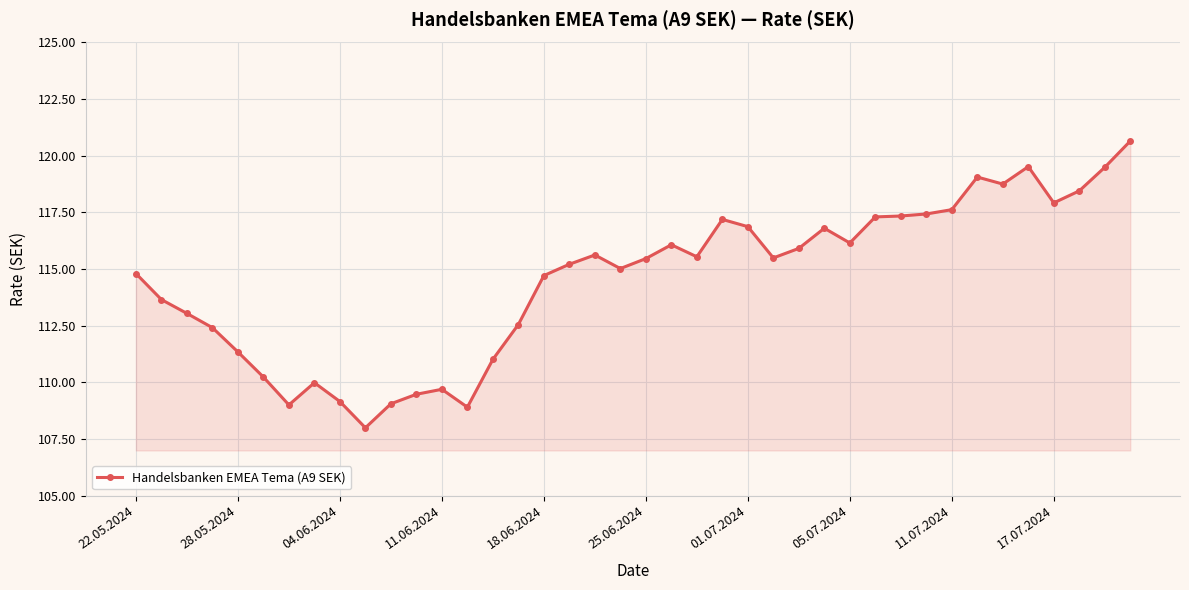

What is the smallest value displayed?

108.0